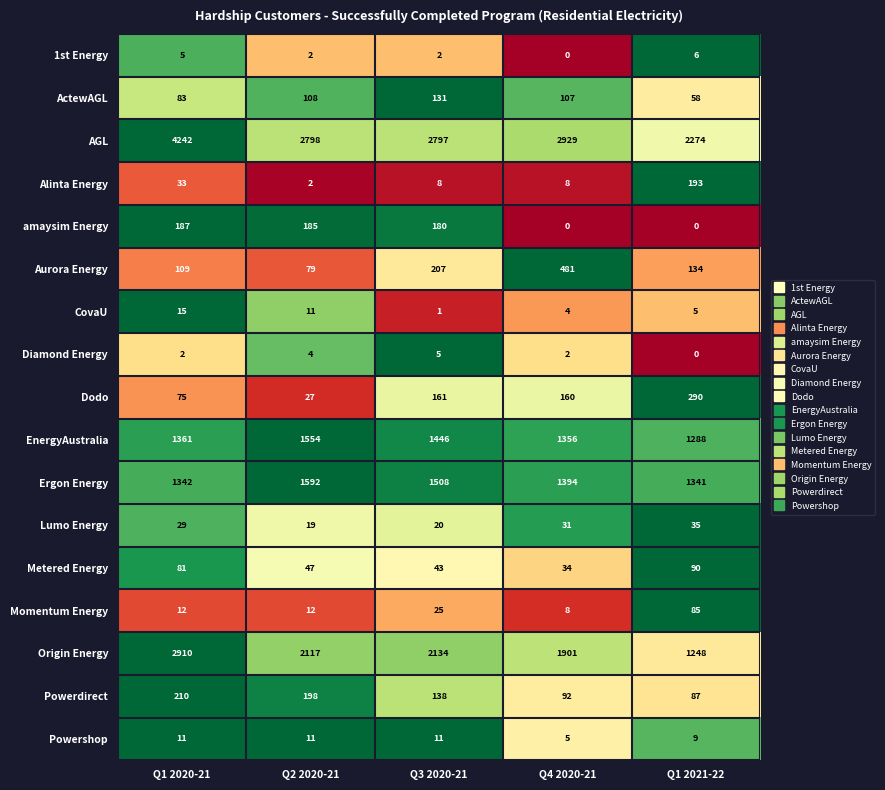

At which label is Momentum Energy closest to 46?

Q3 2020-21